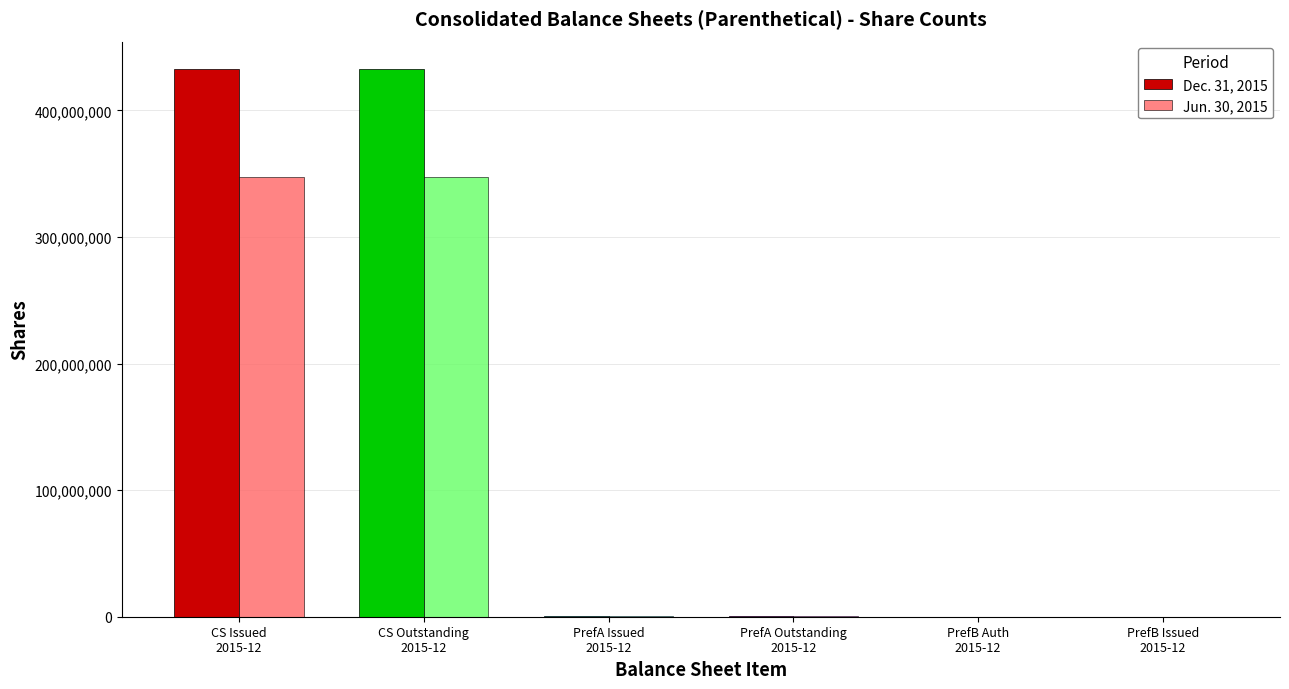

Which series has the largest total across all categories?

Dec. 31, 2015